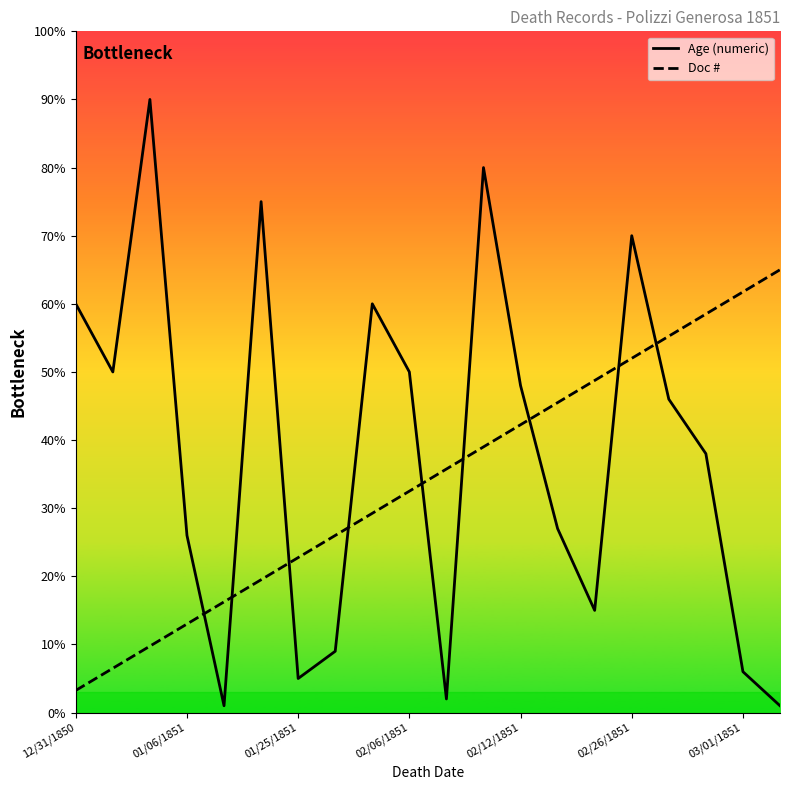

What is the maximum value for Age (numeric)?

90.0